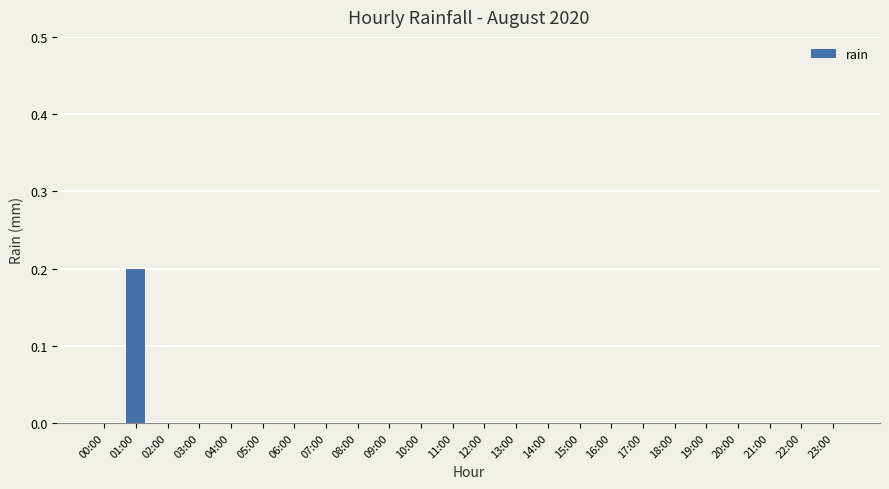

Is it true that the value at 07:00 is 0.0?

True